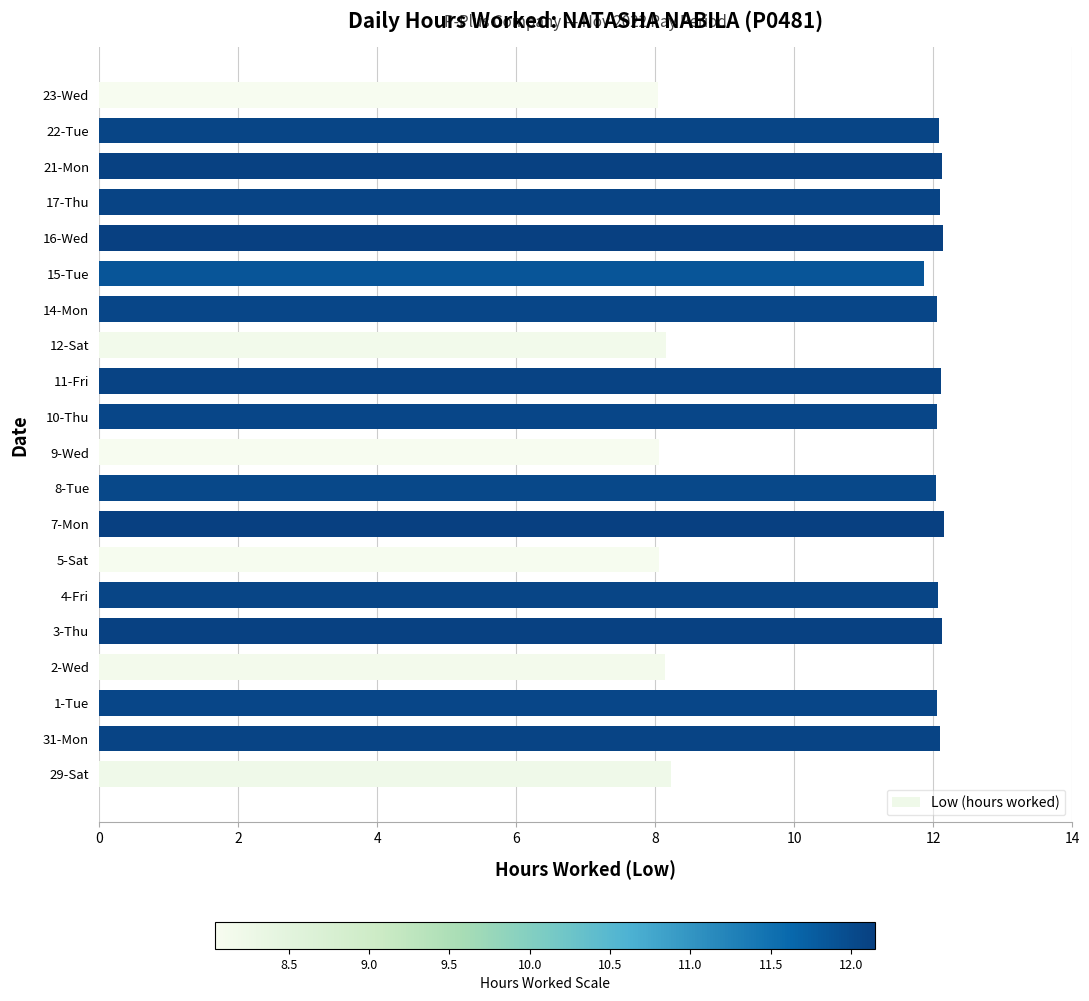

What is the smallest value displayed?

8.0